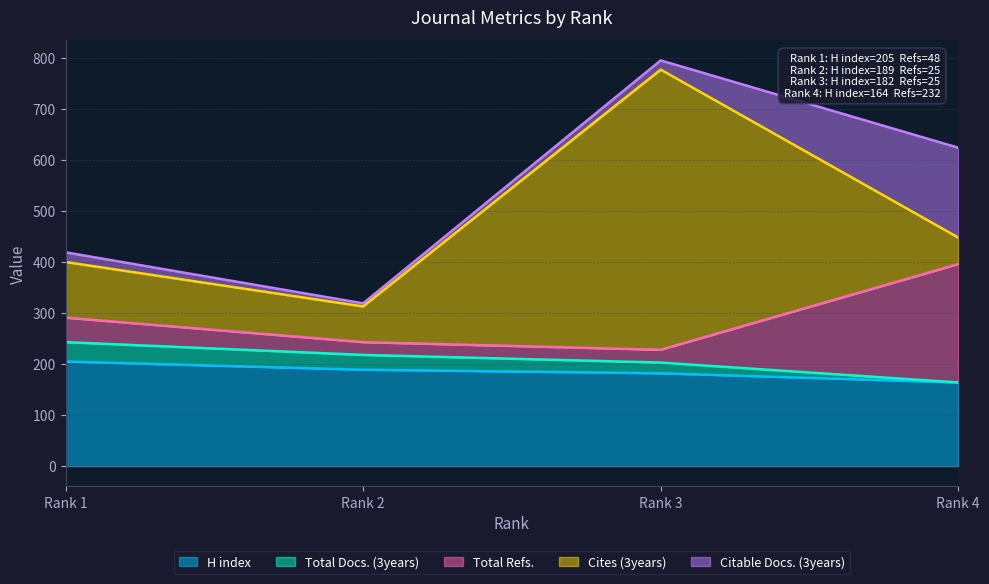

What is the spread (max minus min) of values at 4?

232